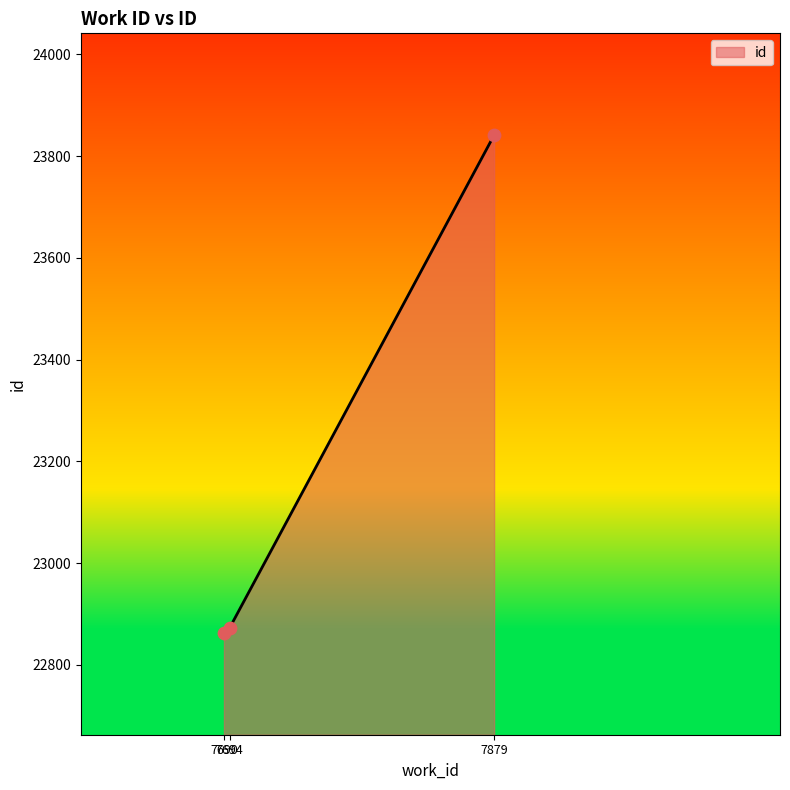

Between 7879 and 7690, which is larger?

7879